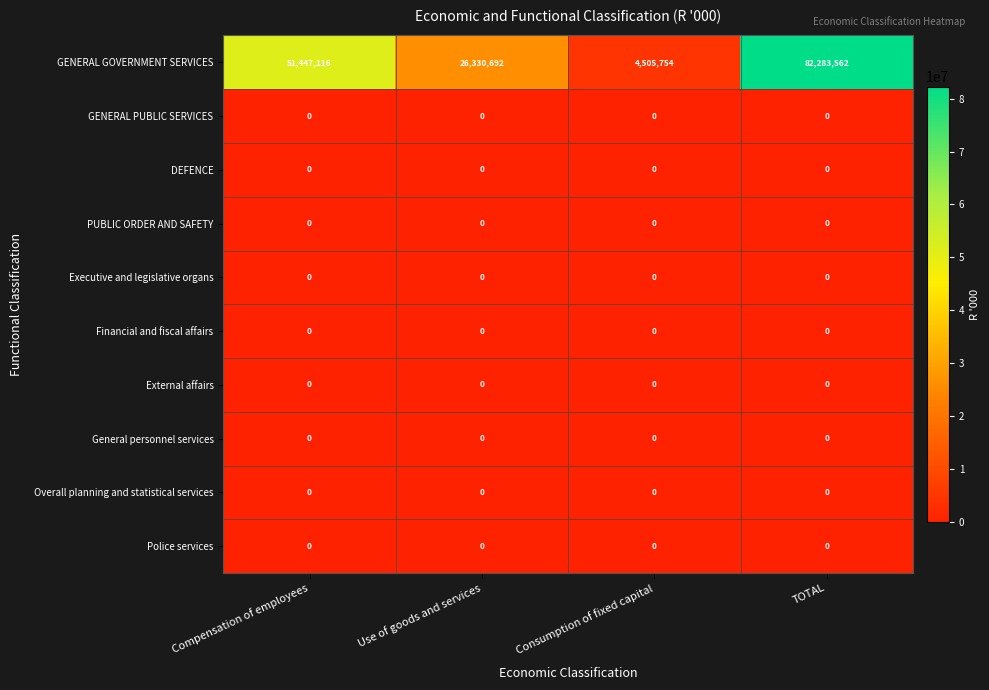

What is the total value across all series at TOTAL?

82283562